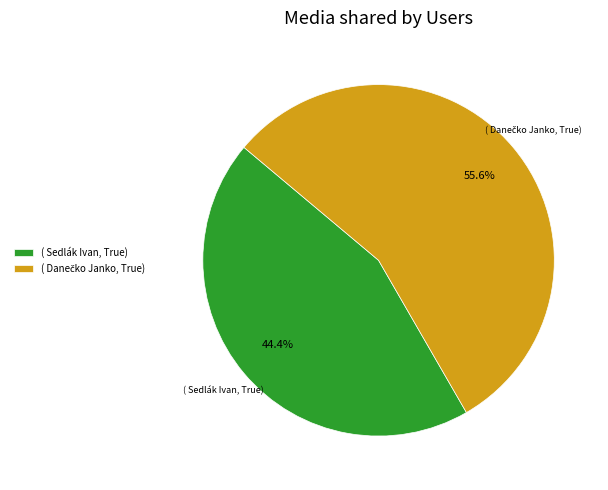

How much of the chart is everything except ( Sedlák Ivan, True)?

55.6%